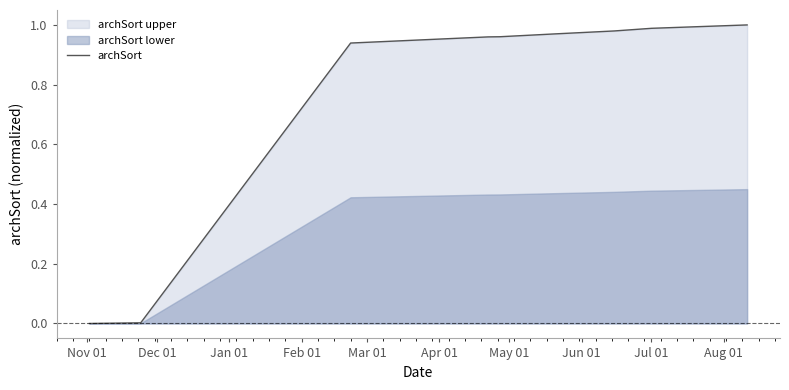

True or false: the data has more than 2 interior local peaks.

False